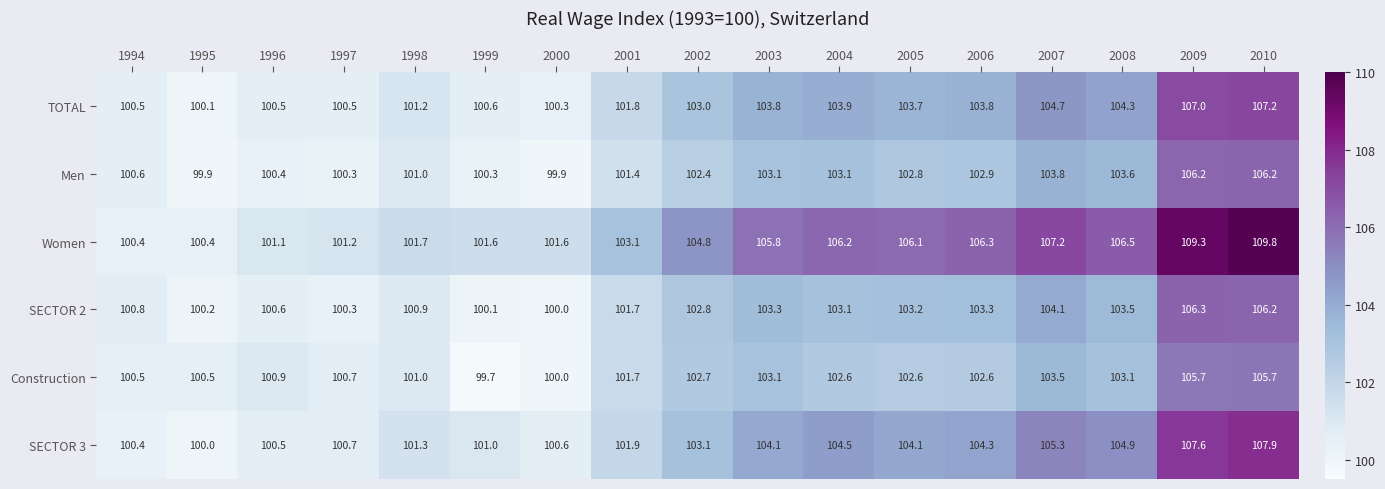

At how many categories does at least one series exceed 109?

2